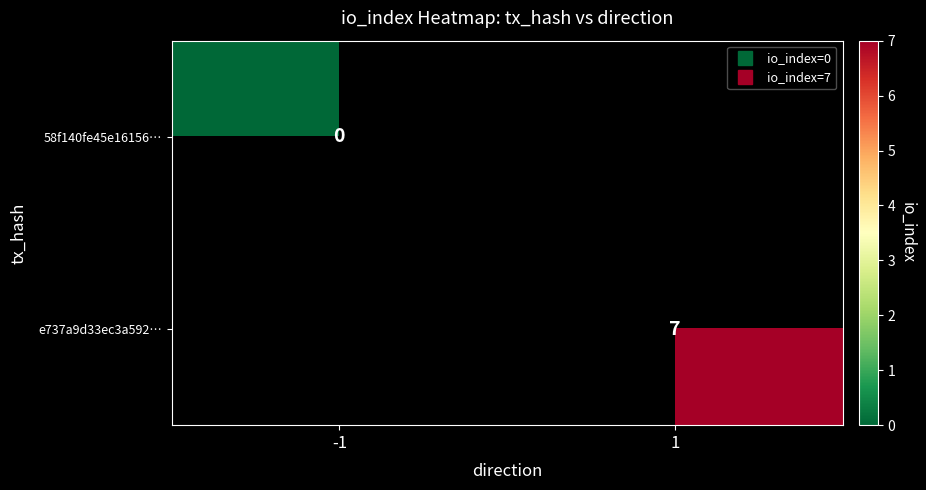

Which category has the highest value in the e737a9d33ec3a592… series?

-1